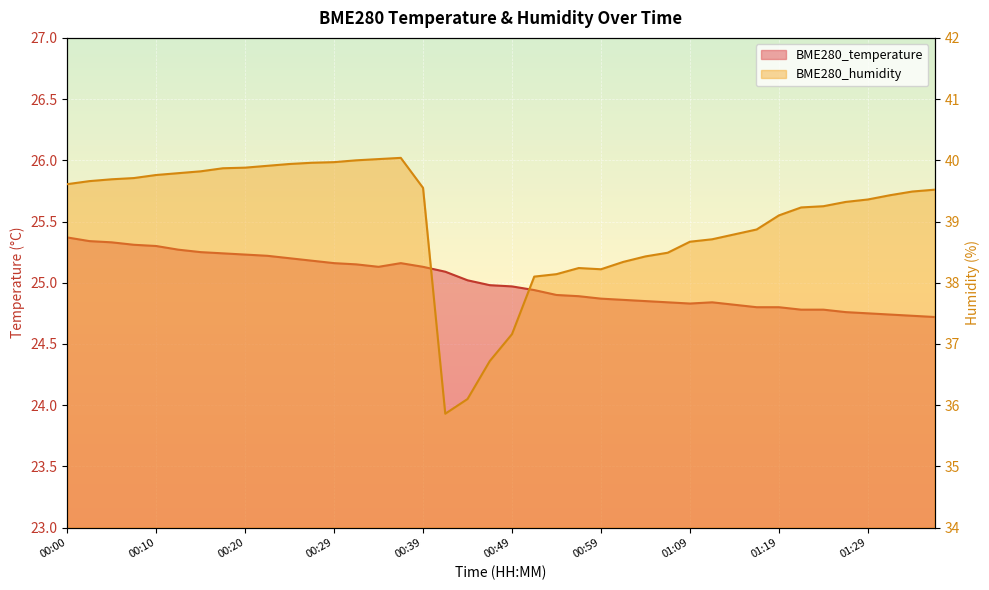

Rank the categories by BME280_humidity value from highest to lowest.

00:37, 00:34, 00:32, 00:29, 00:27, 00:24, 00:22, 00:20, 00:17, 00:15, 00:12, 00:10, 00:07, 00:05, 00:02, 00:00, 00:39, 01:36, 01:34, 01:31, 01:29, 01:27, 01:24, 01:22, 01:19, 01:17, 01:14, 01:11, 01:09, 01:06, 01:04, 01:01, 00:56, 00:59, 00:54, 00:52, 00:49, 00:47, 00:44, 00:42